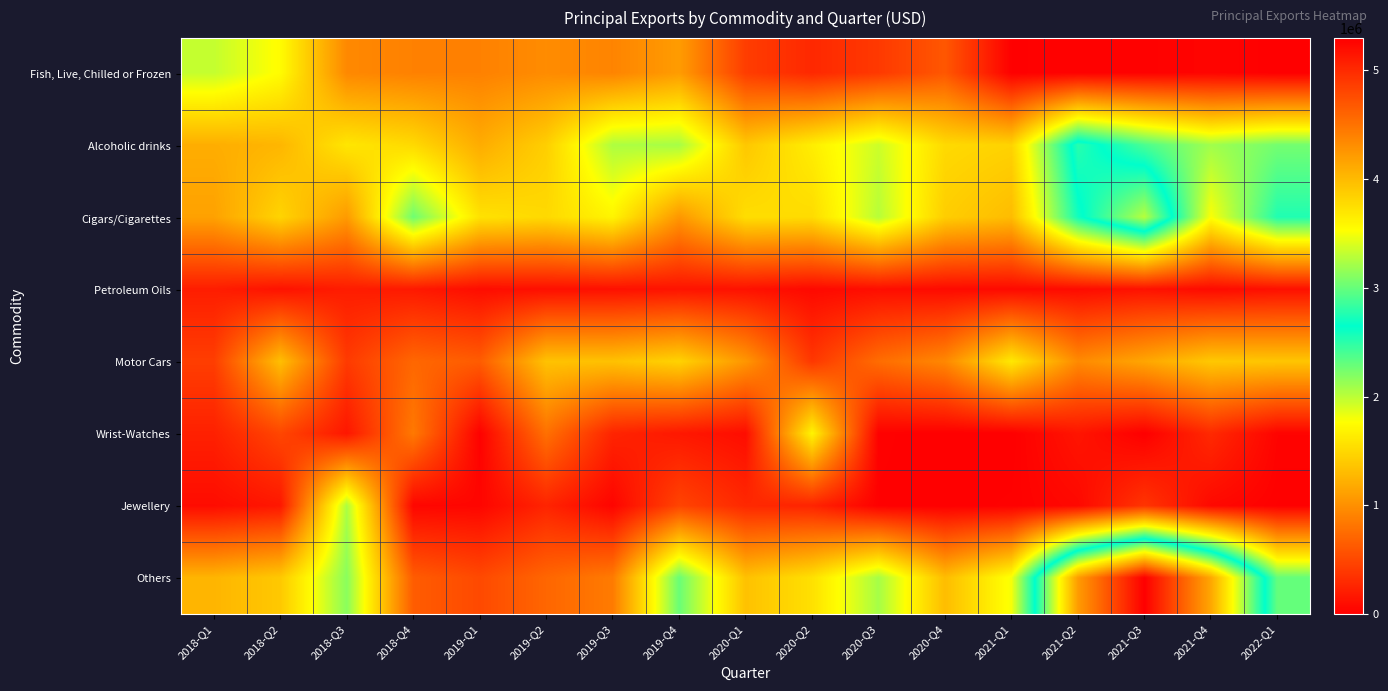

Reading left to right, extract all data points from this chart.

Fish, Live, Chilled or Frozen: 2018-Q1=1971722	2018-Q2=1747836	2018-Q3=949906	2018-Q4=898785	2019-Q1=898655	2019-Q2=972983	2019-Q3=919077	2019-Q4=1085321	2020-Q1=428953	2020-Q2=284414	2020-Q3=402289	2020-Q4=607829	2021-Q1=8010	2021-Q2=17324	2021-Q3=16927	2021-Q4=35857	2022-Q1=0
Alcoholic drinks: 2018-Q1=1205793	2018-Q2=1264893	2018-Q3=1597170	2018-Q4=1509195	2019-Q1=1195988	2019-Q2=1435993	2019-Q3=2048333	2019-Q4=2073481	2020-Q1=1386104	2020-Q2=1649399	2020-Q3=1944754	2020-Q4=1510814	2021-Q1=1461601	2021-Q2=2783914	2021-Q3=2391901	2021-Q4=2092089	2022-Q1=2248056
Cigars/Cigarettes: 2018-Q1=1122889	2018-Q2=1472245	2018-Q3=1074768	2018-Q4=2266463	2019-Q1=1567447	2019-Q2=1506954	2019-Q3=1694833	2019-Q4=1049751	2020-Q1=1538957	2020-Q2=1522591	2020-Q3=2017806	2020-Q4=1427245	2021-Q1=1307046	2021-Q2=2590861	2021-Q3=3275790	2021-Q4=1782384	2022-Q1=2537633
Petroleum Oils: 2018-Q1=209361	2018-Q2=131873	2018-Q3=202078	2018-Q4=180537	2019-Q1=97158	2019-Q2=113264	2019-Q3=118841	2019-Q4=140512	2020-Q1=127391	2020-Q2=69661	2020-Q3=101649	2020-Q4=79727	2021-Q1=72686	2021-Q2=85602	2021-Q3=131690	2021-Q4=78562	2022-Q1=116017
Motor Cars: 2018-Q1=434652	2018-Q2=1322149	2018-Q3=409023	2018-Q4=718820	2019-Q1=641514	2019-Q2=1347646	2019-Q3=1340851	2019-Q4=1462226	2020-Q1=1045446	2020-Q2=389427	2020-Q3=756736	2020-Q4=945472	2021-Q1=1616444	2021-Q2=960624	2021-Q3=1151648	2021-Q4=1388185	2022-Q1=1369692
Wrist-Watches: 2018-Q1=231015	2018-Q2=491109	2018-Q3=163941	2018-Q4=842279	2019-Q1=15521	2019-Q2=780318	2019-Q3=256000	2019-Q4=171426	2020-Q1=96592	2020-Q2=1693742	2020-Q3=13910	2020-Q4=0	2021-Q1=0	2021-Q2=149589	2021-Q3=0	2021-Q4=292490	2022-Q1=31488
Jewellery: 2018-Q1=89242	2018-Q2=168086	2018-Q3=2055825	2018-Q4=49198	2019-Q1=45124	2019-Q2=254784	2019-Q3=37665	2019-Q4=478822	2020-Q1=284128	2020-Q2=254651	2020-Q3=8693	2020-Q4=3000	2021-Q1=12800	2021-Q2=63348	2021-Q3=370909	2021-Q4=66258	2022-Q1=8656
Others: 2018-Q1=1257478	2018-Q2=1392738	2018-Q3=2174047	2018-Q4=644418	2019-Q1=514268	2019-Q2=712988	2019-Q3=857716	2019-Q4=2284777	2020-Q1=1341953	2020-Q2=1557763	2020-Q3=2076516	2020-Q4=1312250	2021-Q1=1799891	2021-Q2=4212688	2021-Q3=5293952	2021-Q4=4134195	2022-Q1=2301560